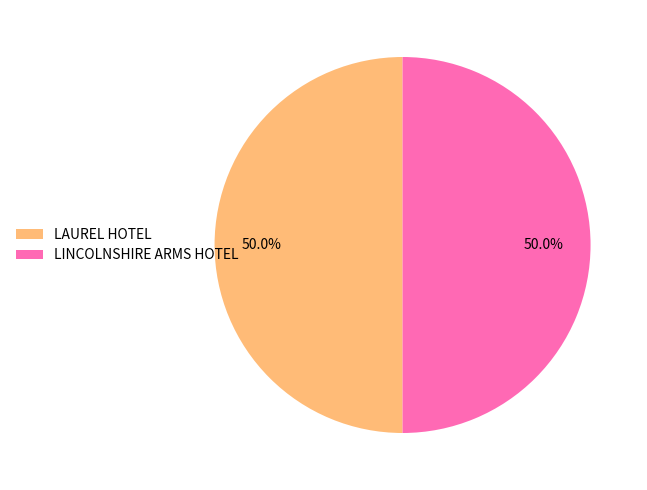

What is the ratio of the value at LAUREL HOTEL to the value at LINCOLNSHIRE ARMS HOTEL?

1.0